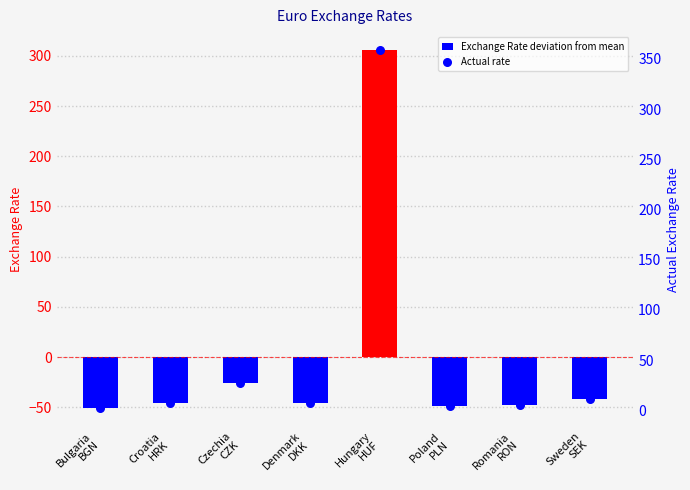

At which category is the sum across all series the highest?

Hungary
HUF